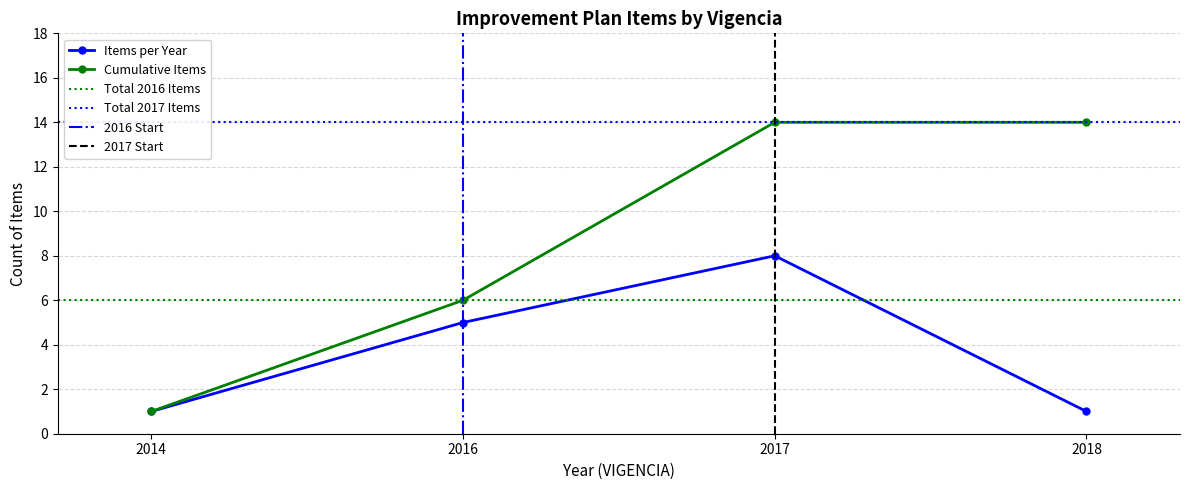

Rank the categories by Cumulative Items value from lowest to highest.

2014, 2016, 2017, 2018